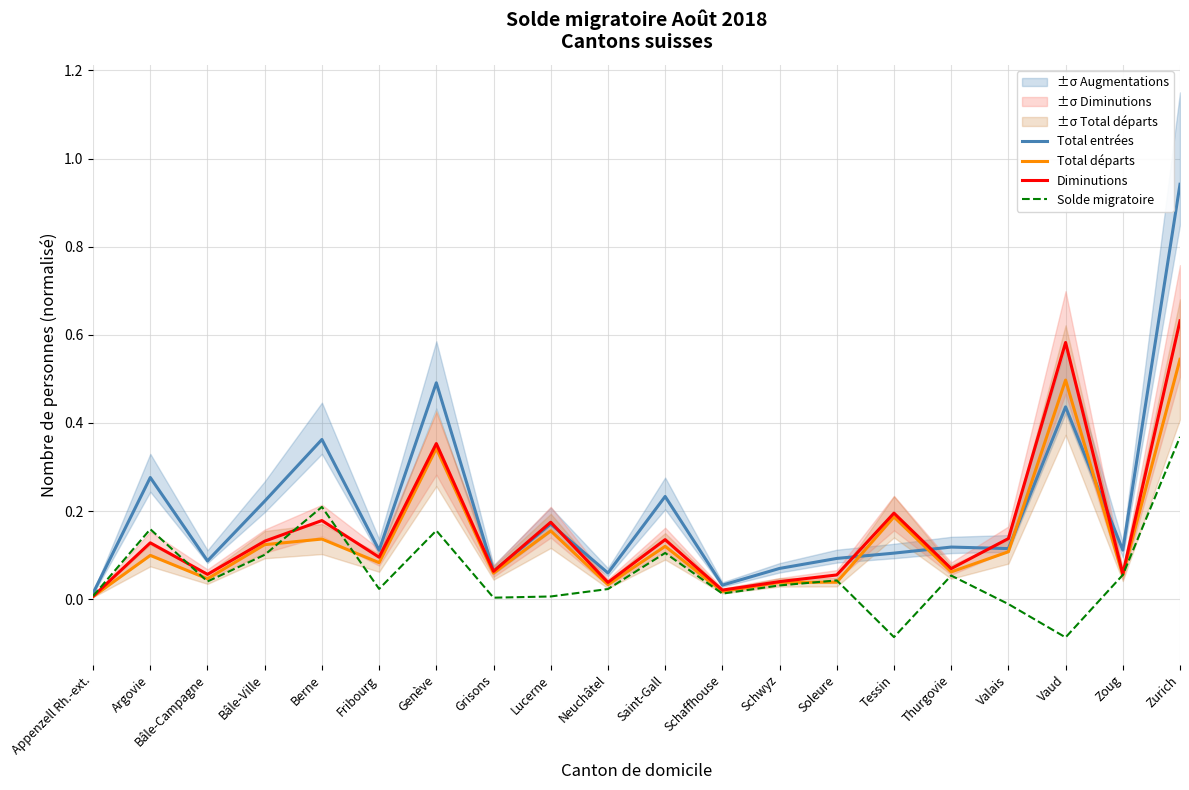

At which category is the sum across all series the highest?

Zurich